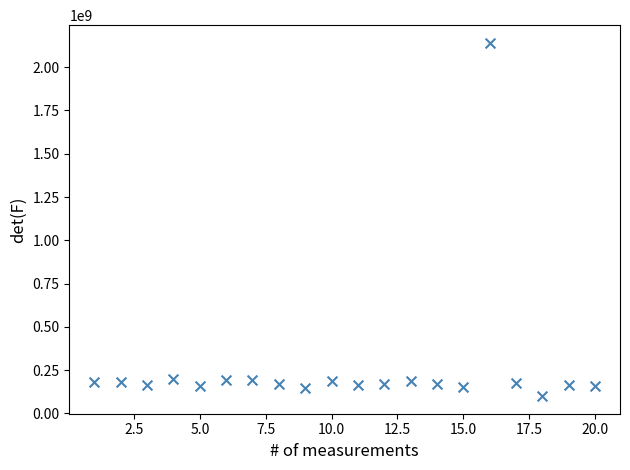

What is the range of Y values (max minus min)?

2040437922